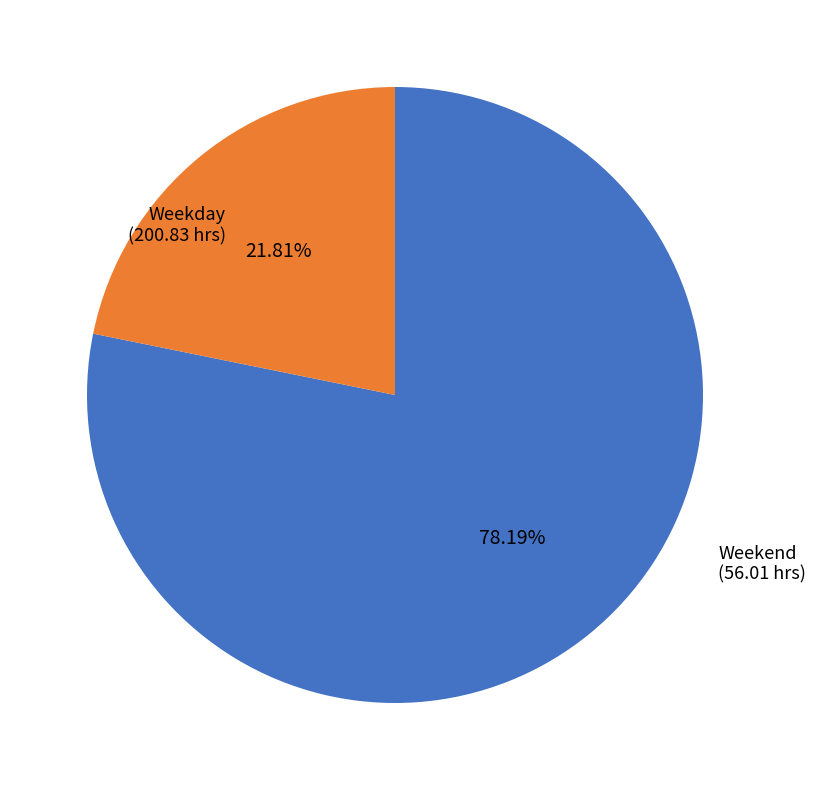

Is there a majority slice in this chart?

Yes